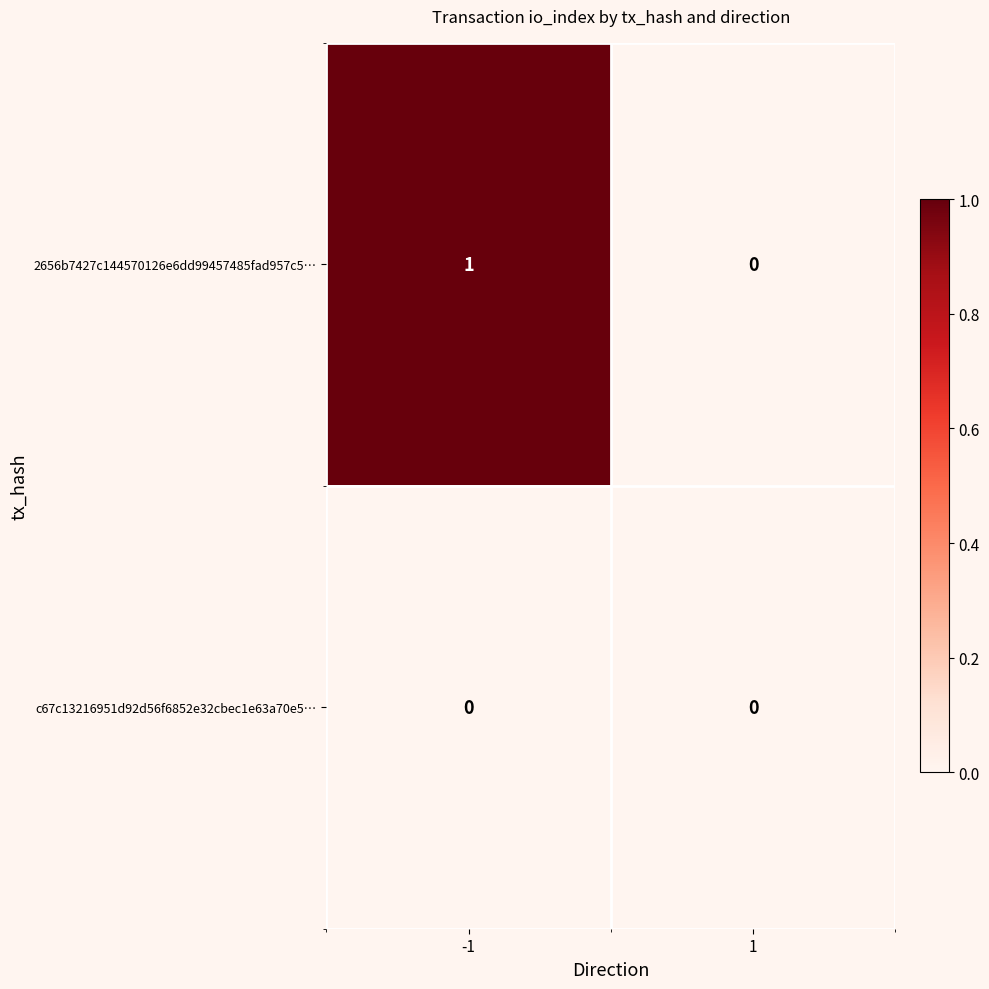

True or false: 2656b7427c144570126e6dd99457485fad957c5… has a value of -1 at 1.

False